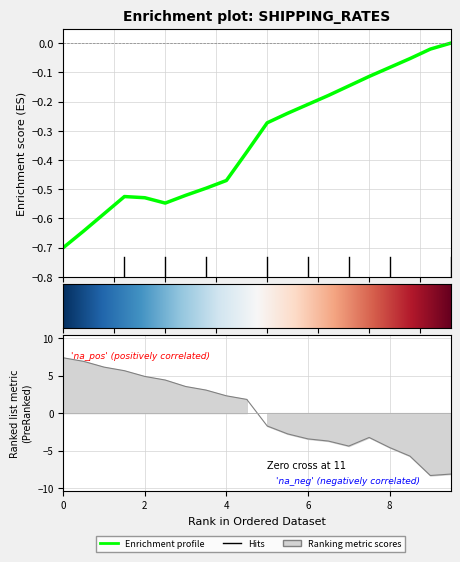

Reading left to right, transcribe all the data shown in this chart.

HK (adjusted): -0.7	-0.6	-0.6	-0.5	-0.5	-0.5	-0.5	-0.5	-0.5	-0.4	-0.3	-0.2	-0.2	-0.2	-0.1	-0.1	-0.1	-0.1	-0.0	0.0
MO (adjusted): 7.4	6.9	6.1	5.6	4.9	4.4	3.5	3.1	2.3	1.8	-1.7	-2.8	-3.4	-3.7	-4.4	-3.2	-4.6	-5.7	-8.3	-8.1